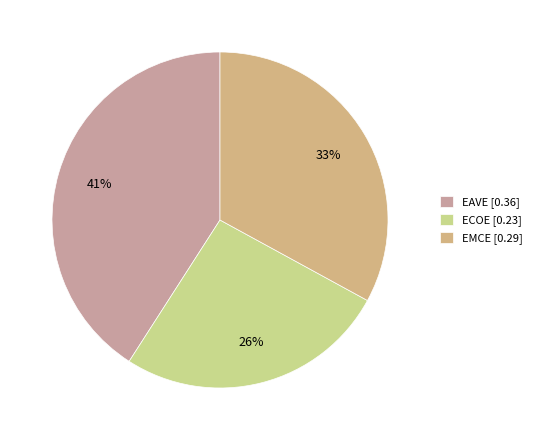

Is there any slice that represents more than half of the pie?

No